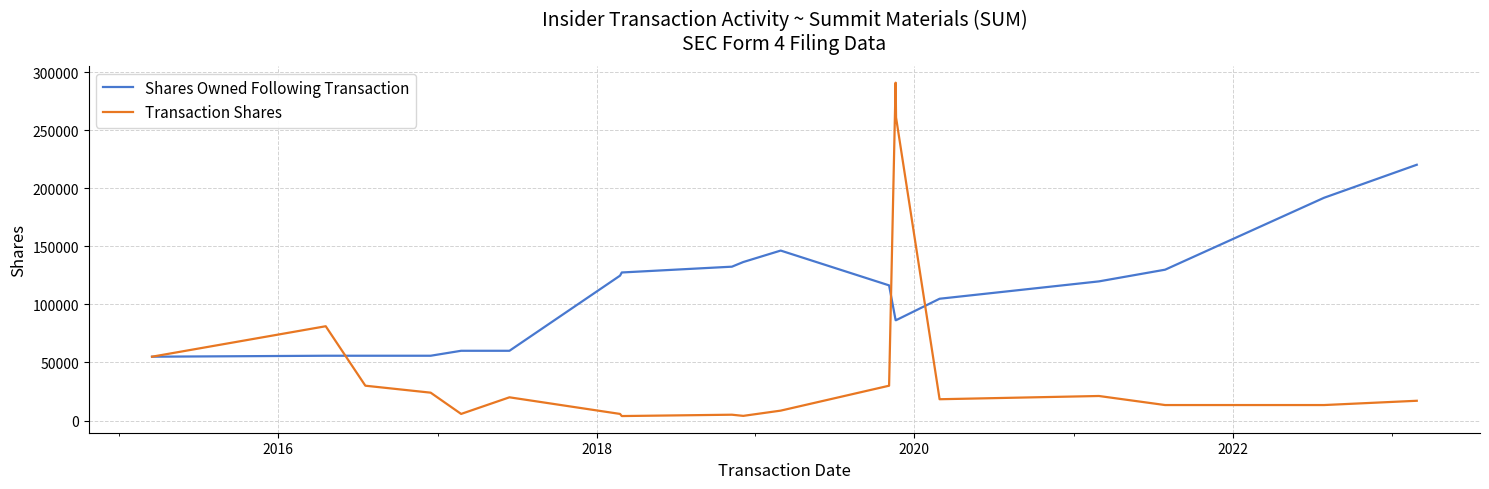

Which series has the widest spread of values?

Transaction Shares